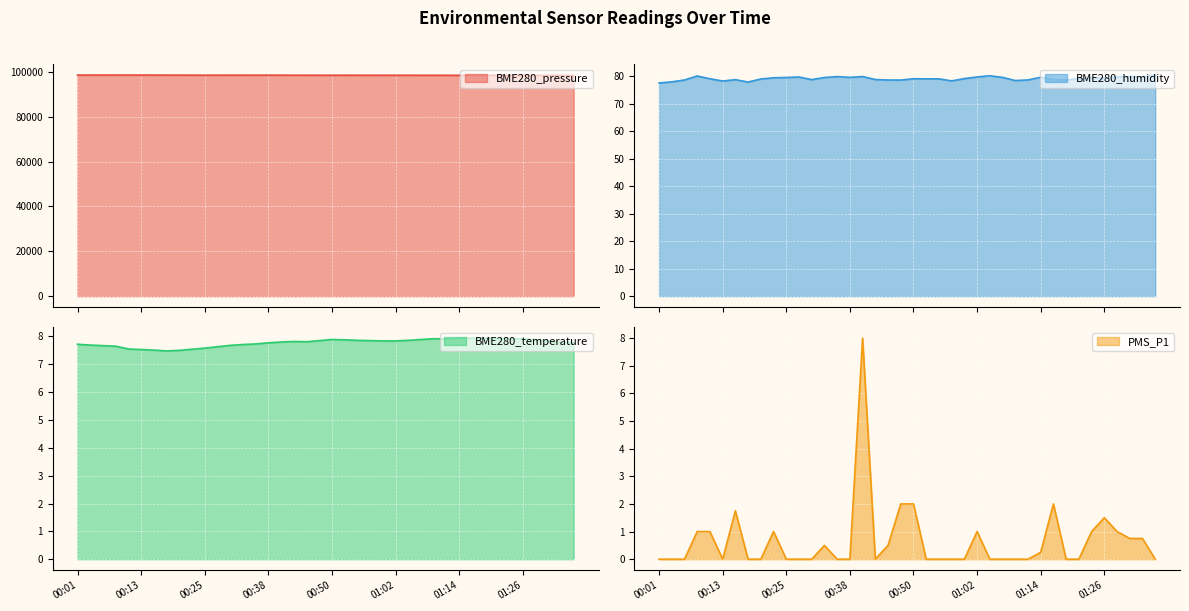

What is the average value of the BME280_pressure series?

98521.3